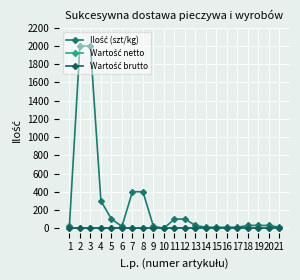

Is this an area chart (filled region under the line)?

No